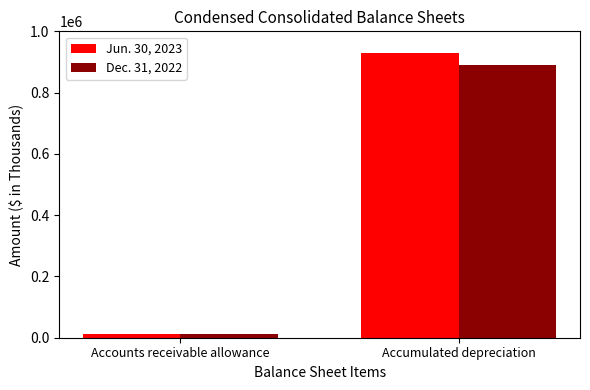

Where is Jun. 30, 2023 nearest to the value 471030?

Accounts receivable allowance